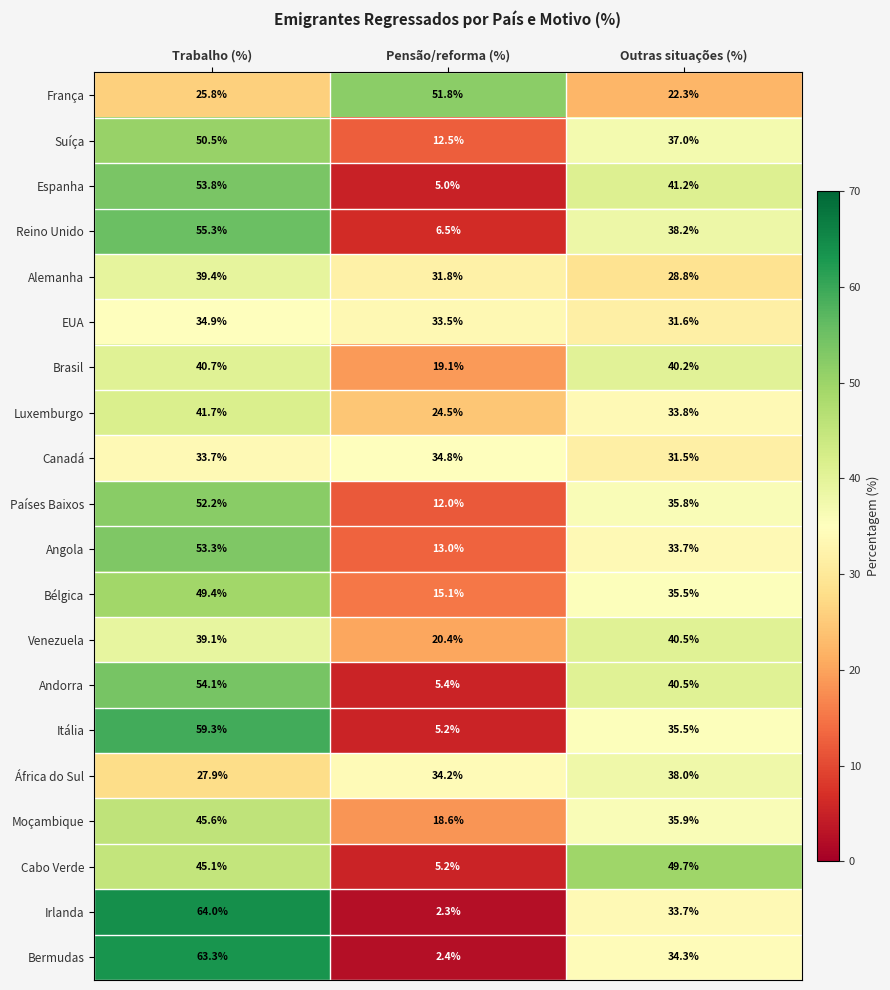

True or false: Moçambique has a value of 45.6 at Trabalho (%).

True